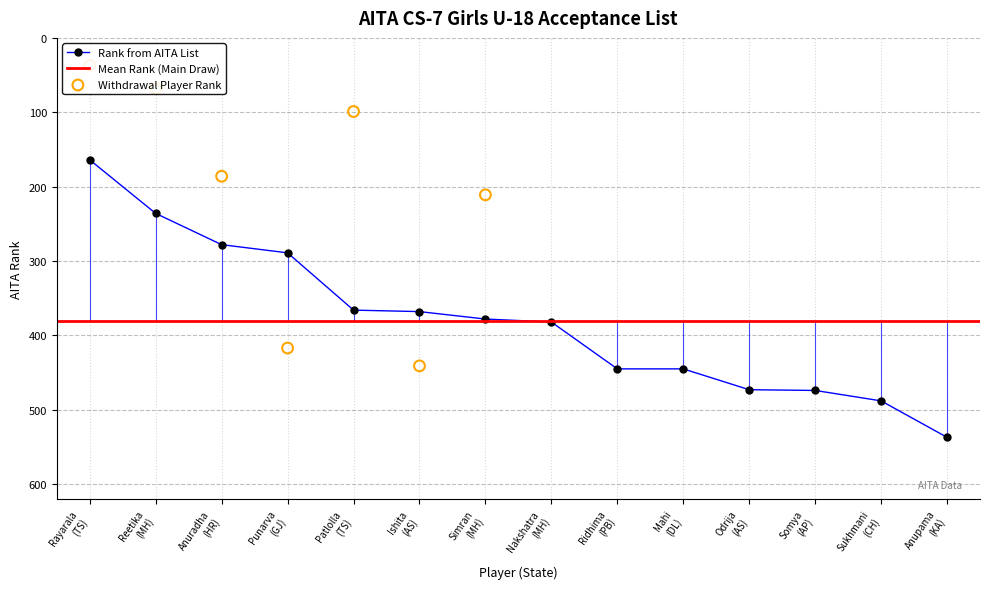

What is the value of the Rank from AITA List point at the 13th from the left?

488